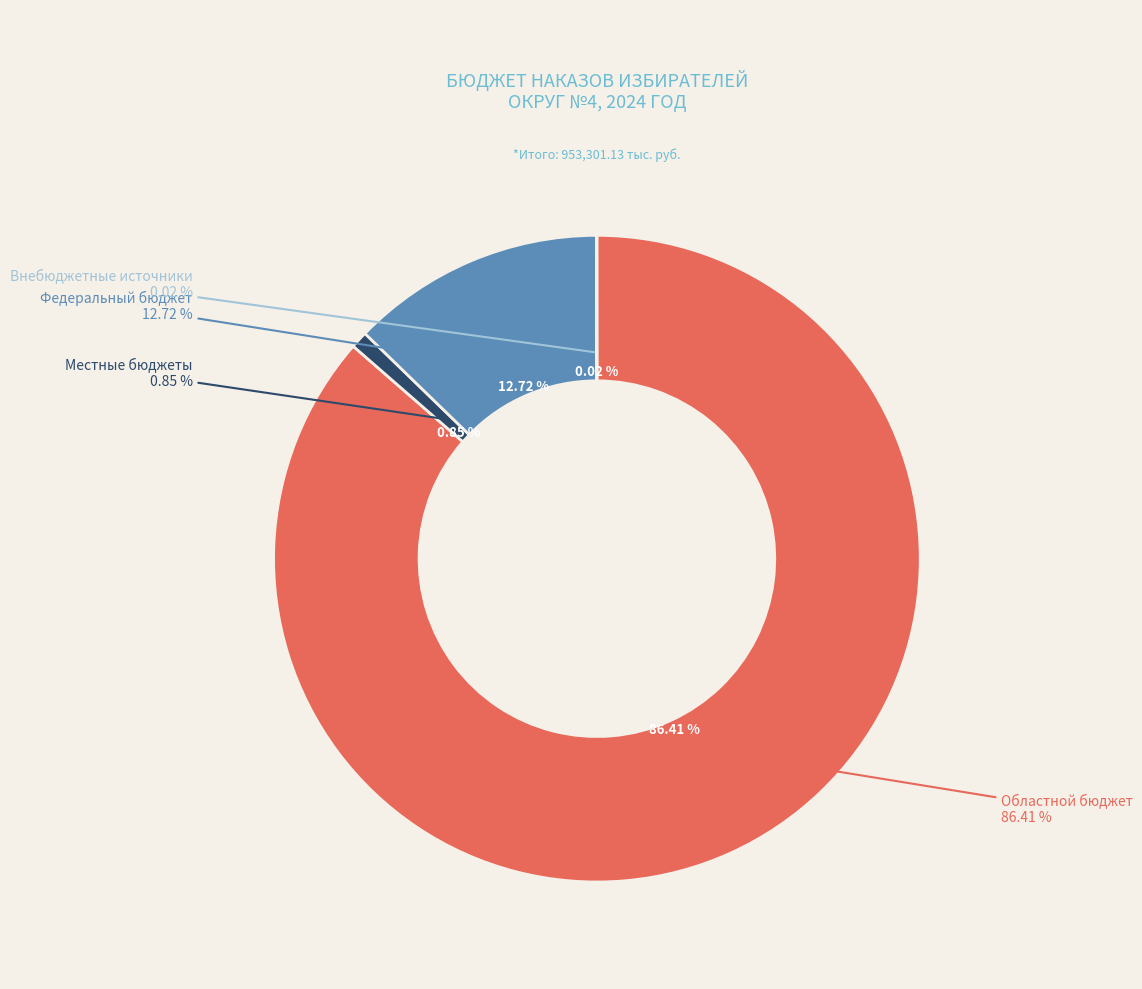

Does Областной бюджет account for over 50% of the chart?

Yes